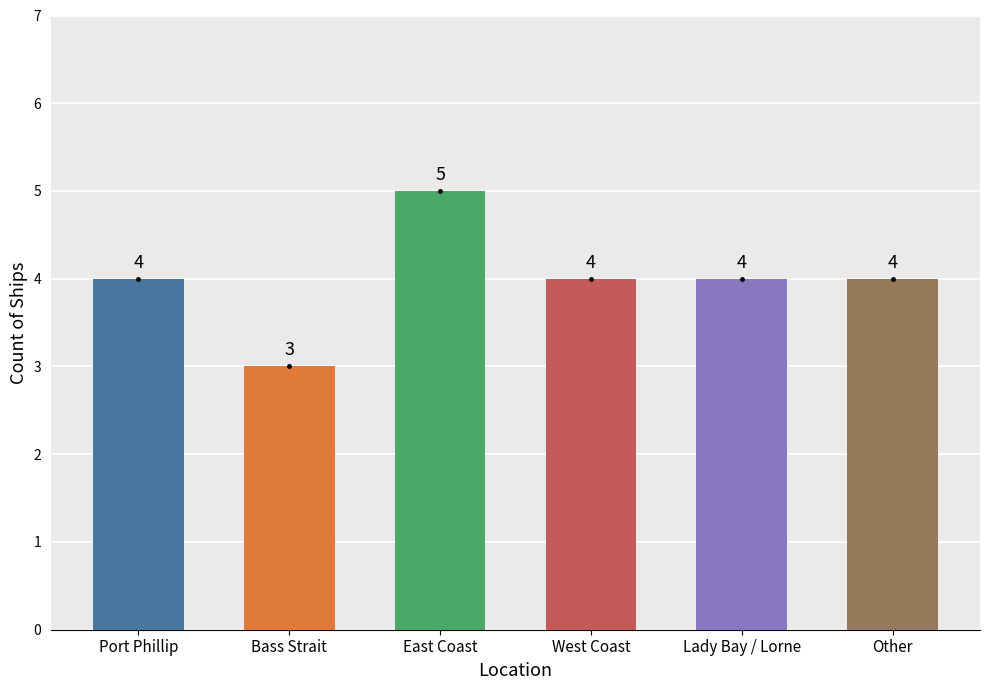

Approximately how many times larger is the value at West Coast compared to Lady Bay / Lorne?

1.0